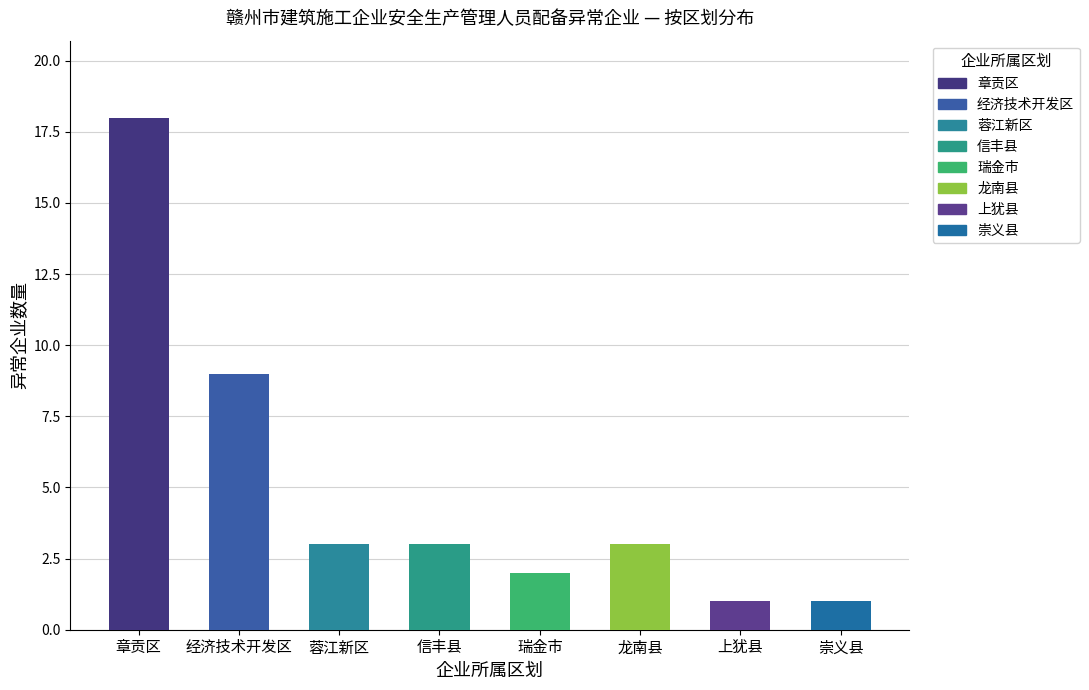

The value at 蓉江新区 is 3. True or false?

True